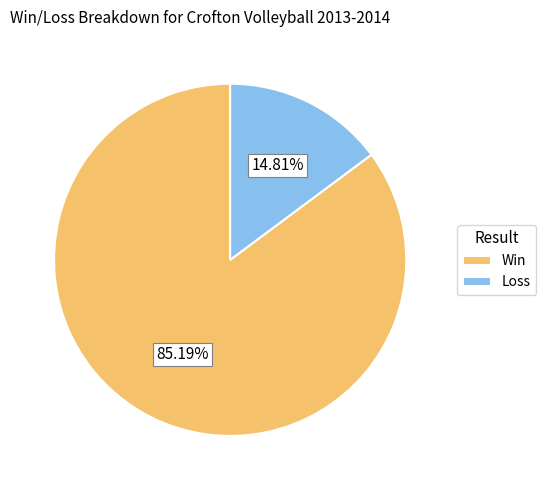

Rank the categories by value from highest to lowest.

Win, Loss